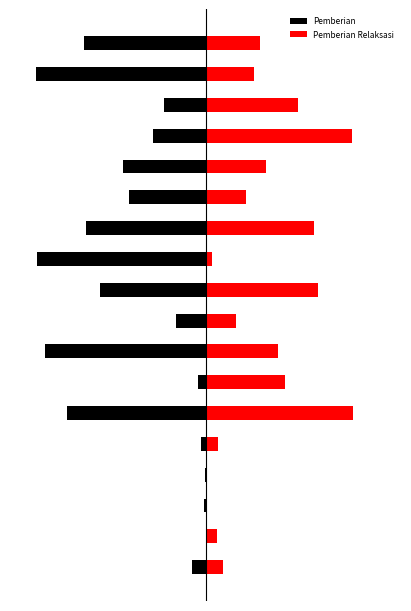

What is the difference between the highest and lowest values at 17?

162